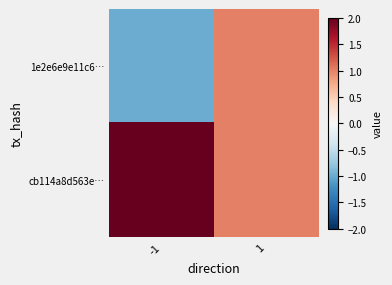

Which series has the widest spread of values?

1e2e6e9e11c6…